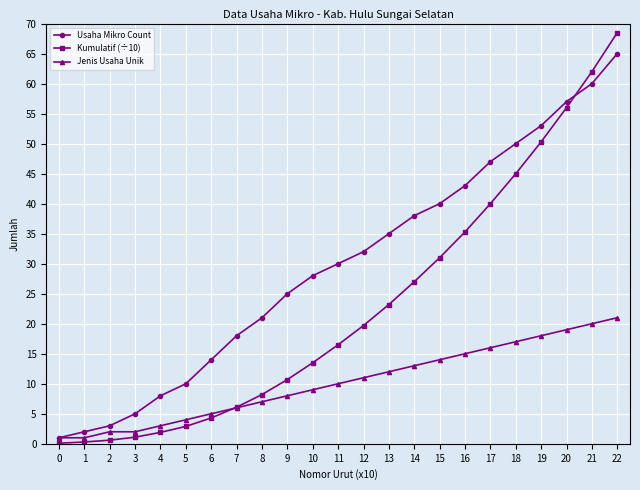

What is the greatest value displayed?

68.5